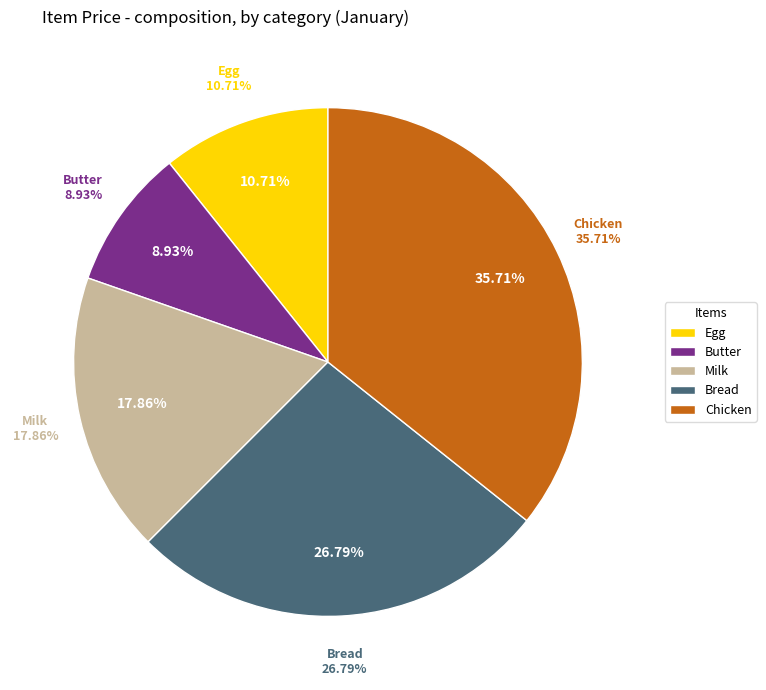

To the nearest percent, what is the difference between the largest and smallest slice percentages?

27%